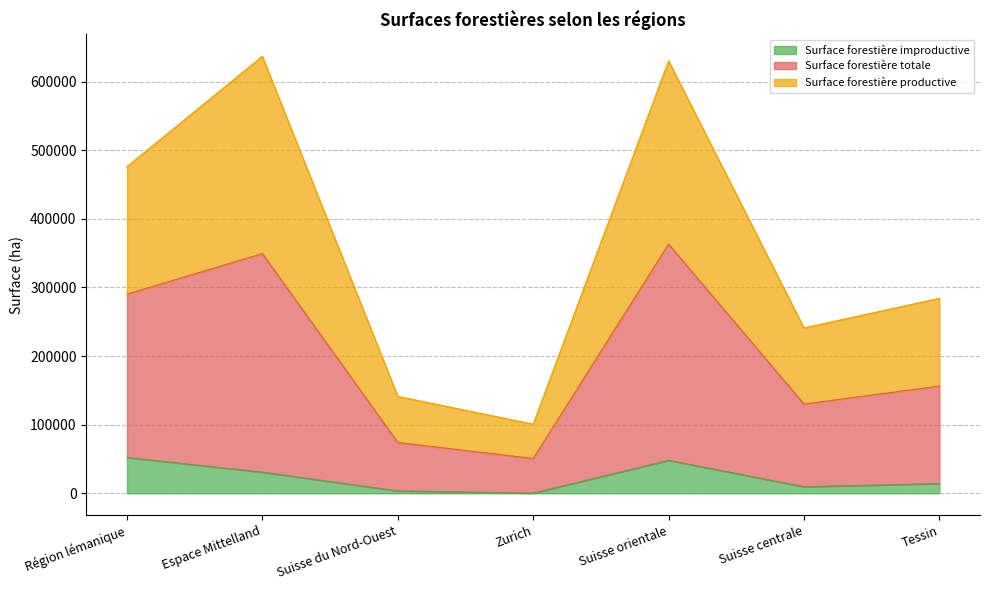

What is the total value across all series at Région lémanique?

476174